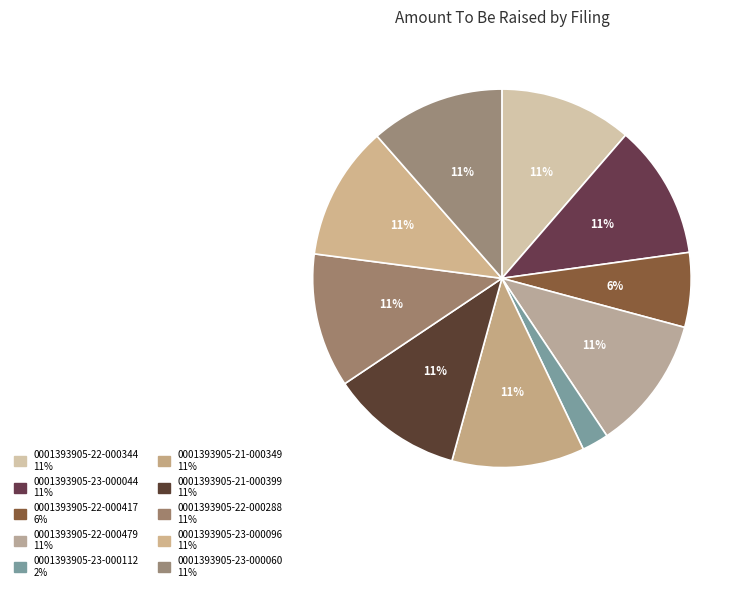

Combined, do 0001393905-23-000112 and 0001393905-21-000399 account for over 50%?

No